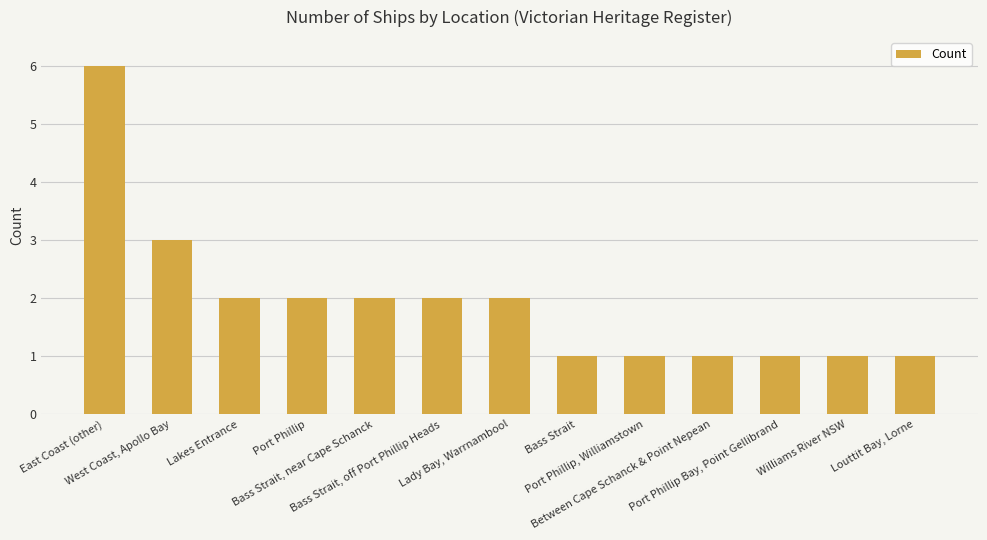

What is the value of the 10th bar from the left?

1